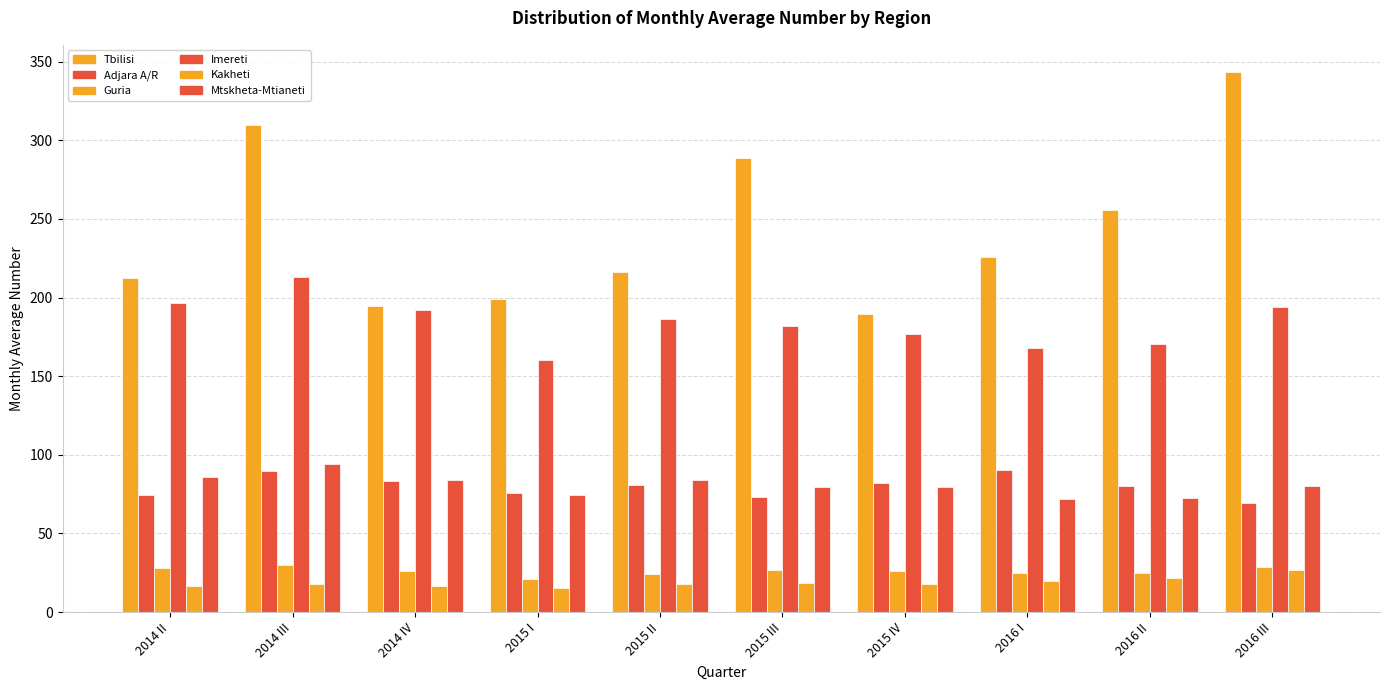

At which category does the chart reach its peak across all series?

2016 III